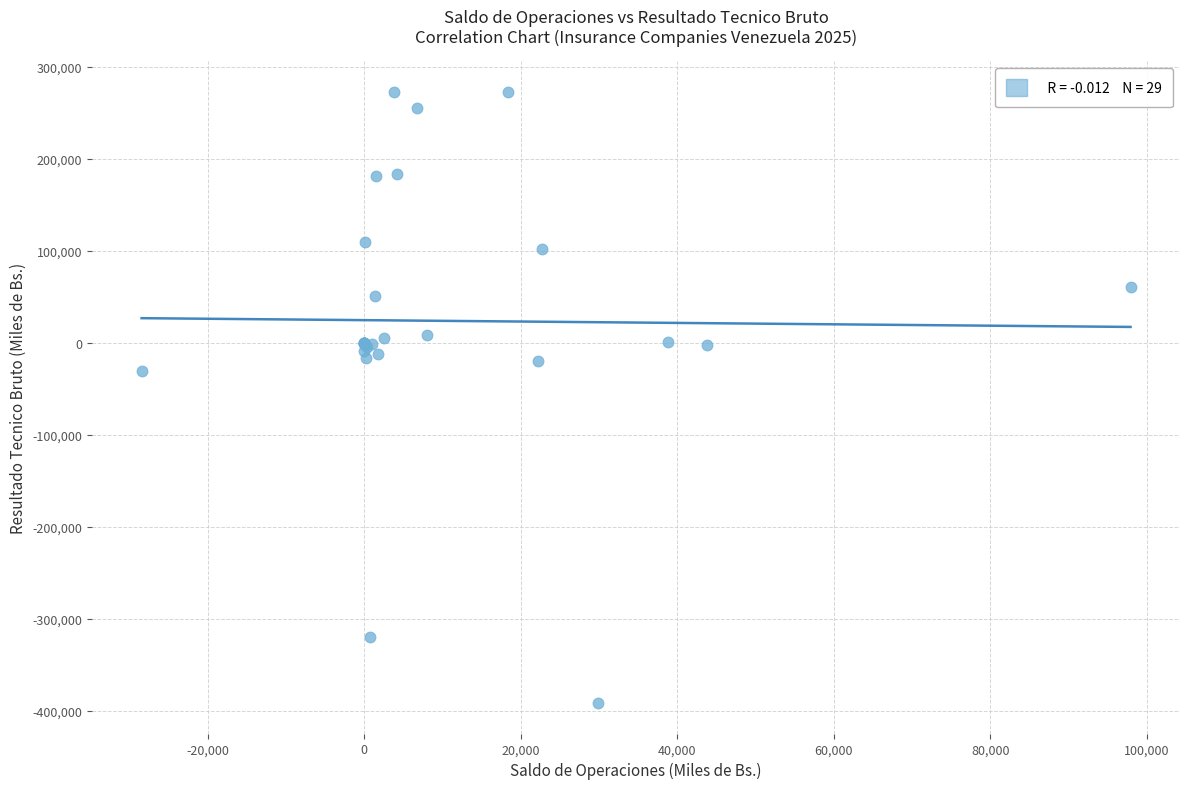

What Y value in the scatter plot is closest to -59322?

-30681.3